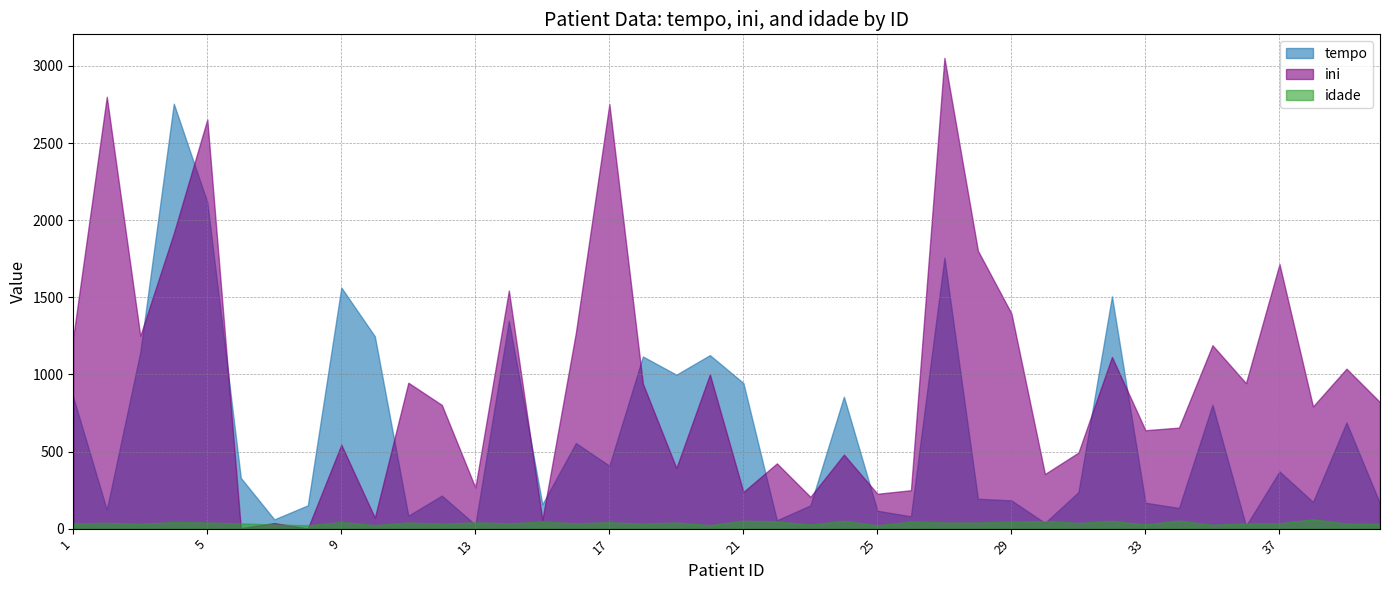

How many data points in tempo are less than 329?

20